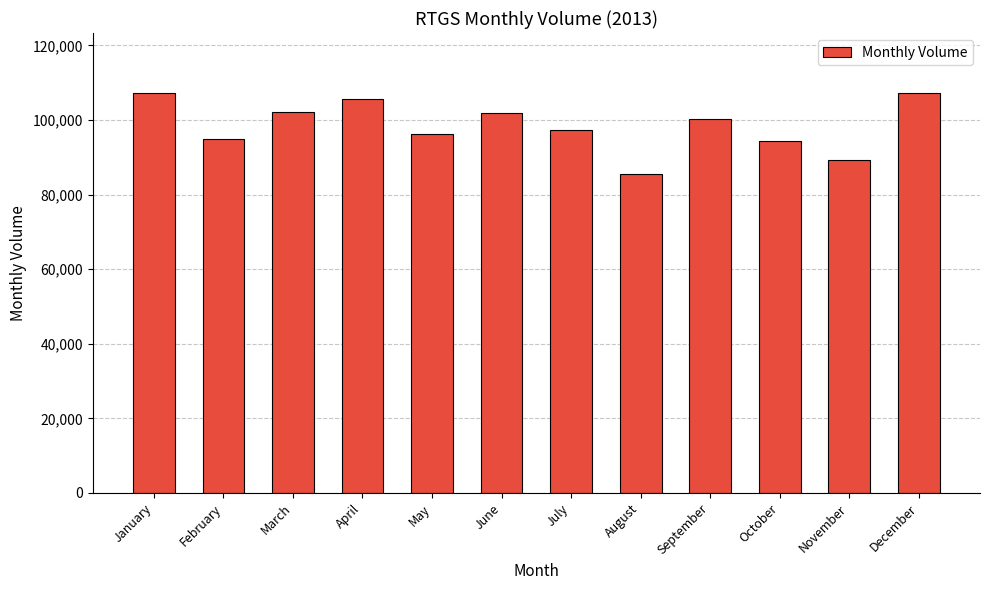

What is the difference between the maximum and second lowest values?

17831